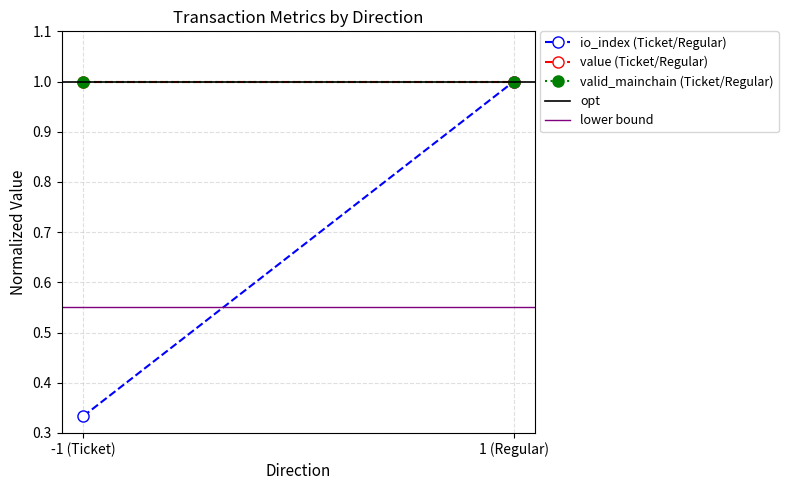

What are all the series names shown in the legend?

io_index (Ticket/Regular), value (Ticket/Regular), valid_mainchain (Ticket/Regular), opt, lower bound